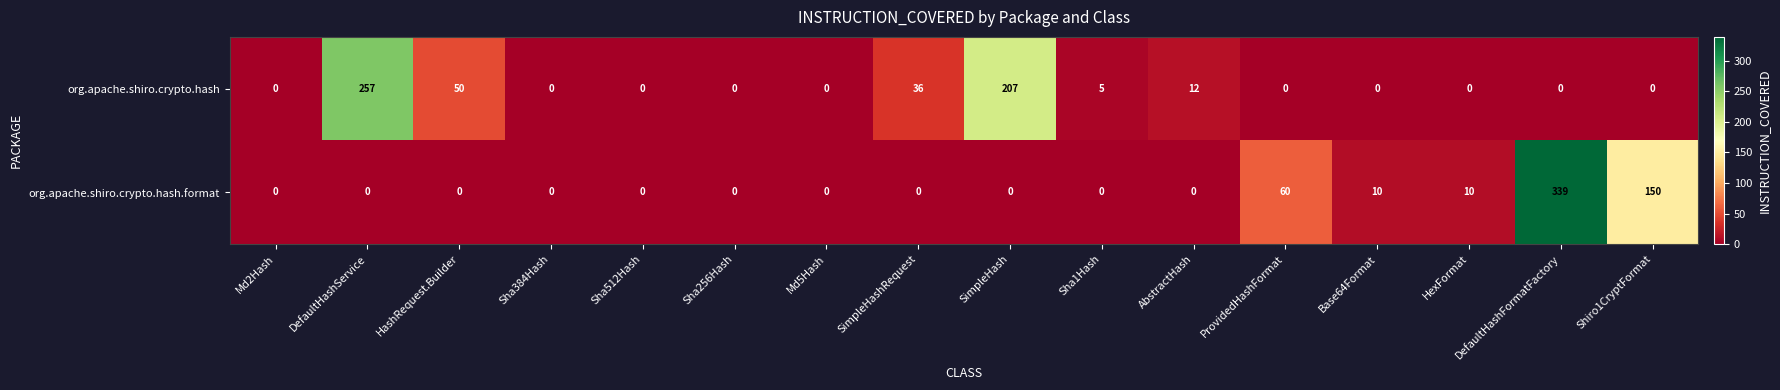

Which series changed the most between Md5Hash and SimpleHashRequest?

org.apache.shiro.crypto.hash